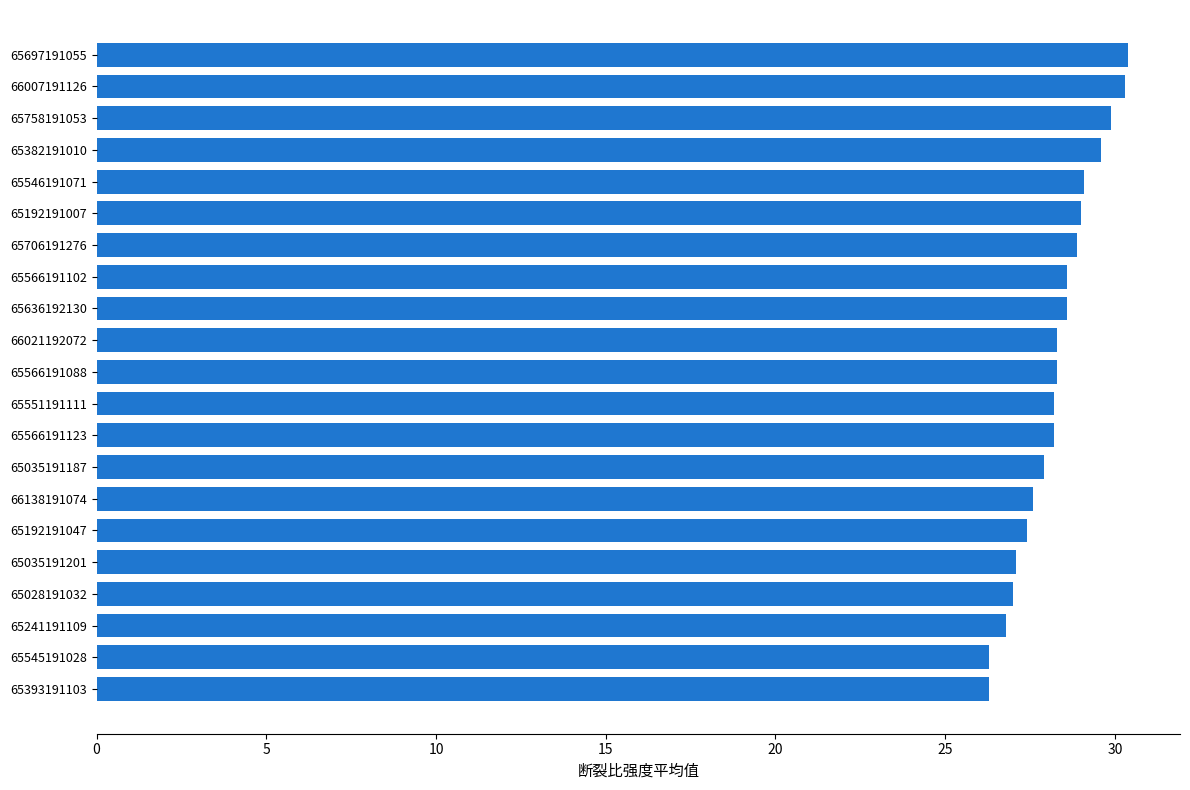

What is the maximum value shown in the chart?

30.4